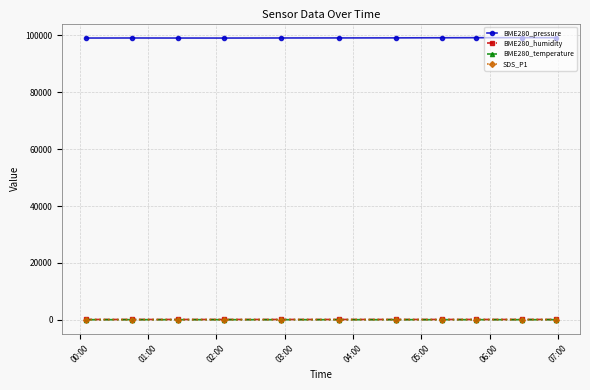

True or false: BME280_pressure has more than 0 interior local peaks.

True